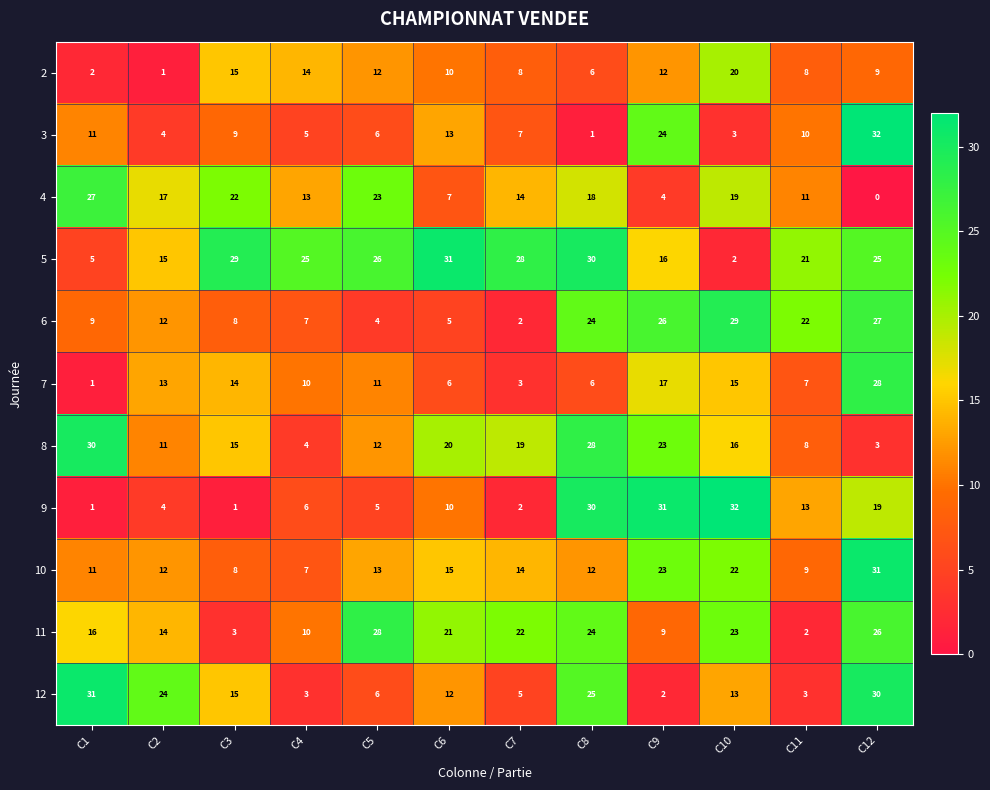

Which series has the largest total across all categories?

5